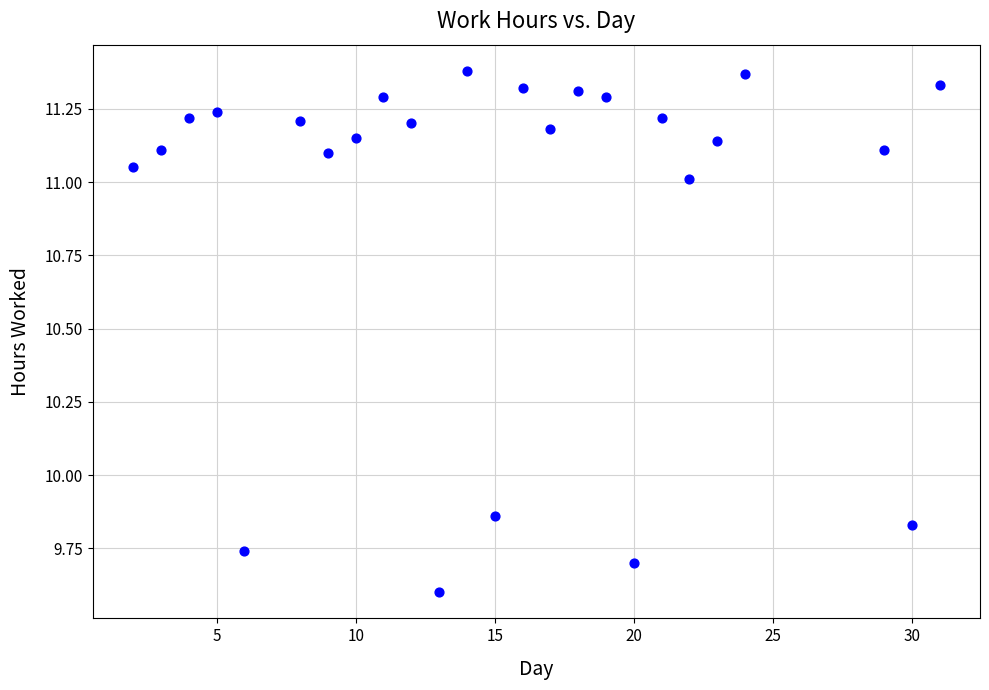

What is the range of Y values (max minus min)?

1.8